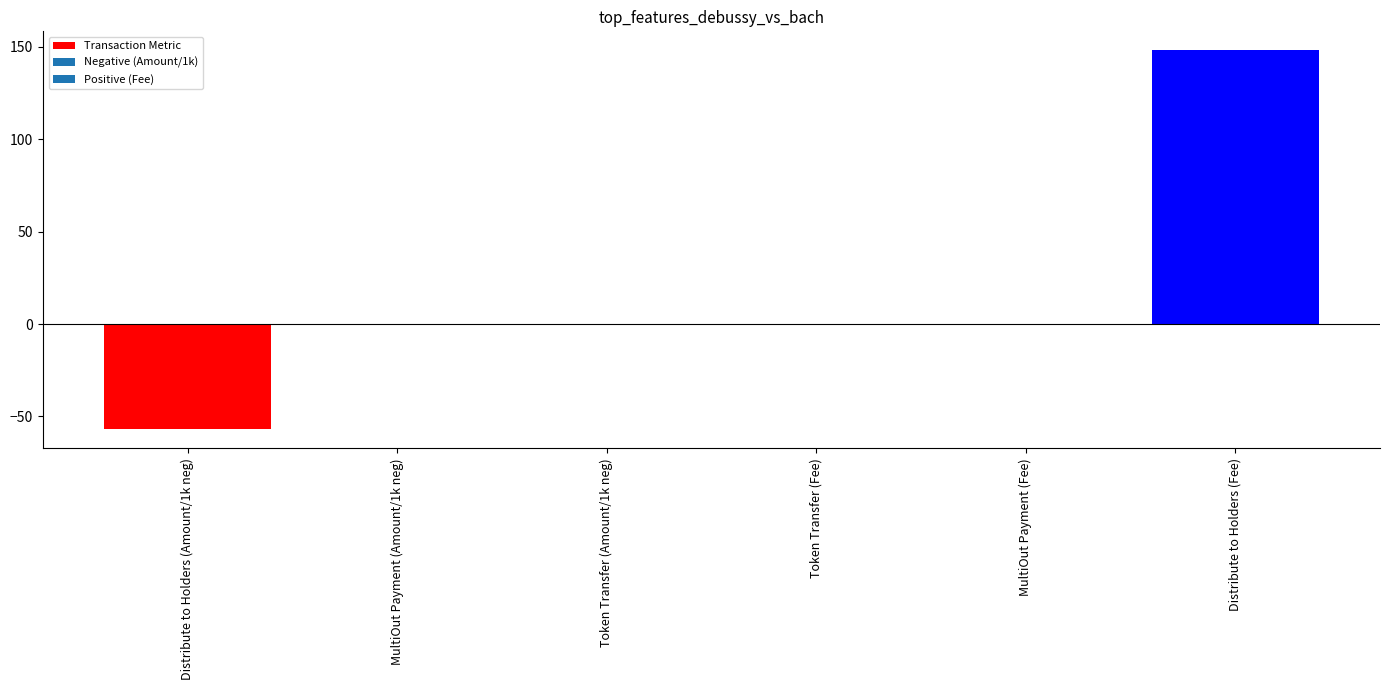

What is the approximate value at MultiOut Payment (Fee)?

0.1